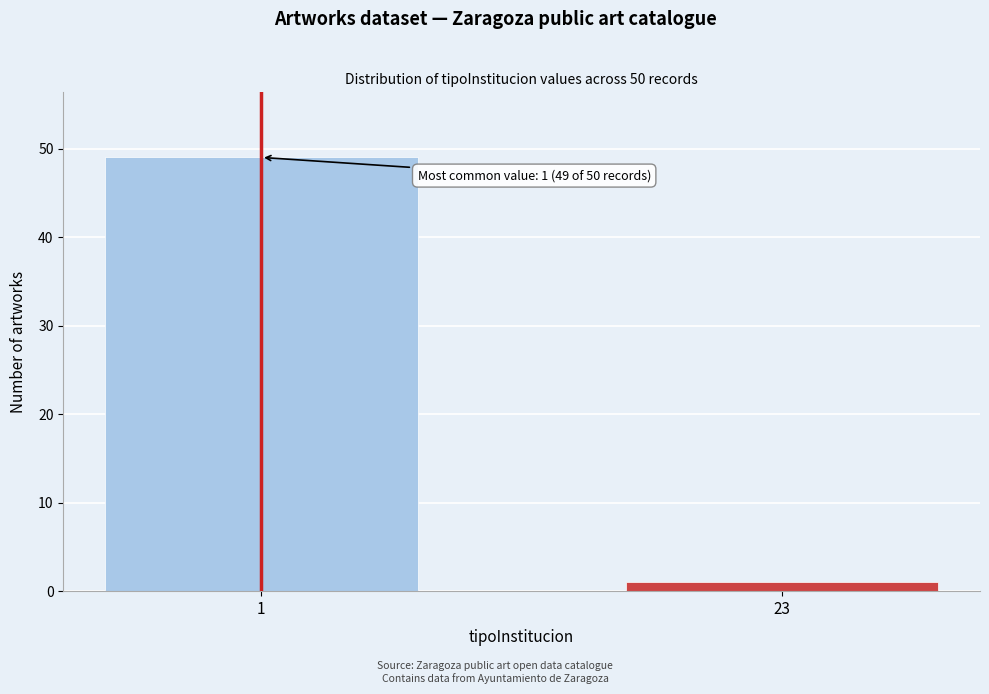

Reading left to right, extract all data points from this chart.

1=49	23=1